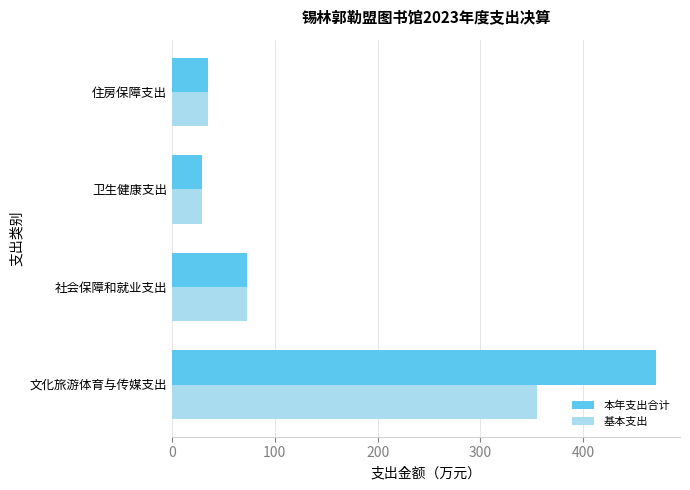

The value of 基本支出 at 社会保障和就业支出 is 73.2. True or false?

True